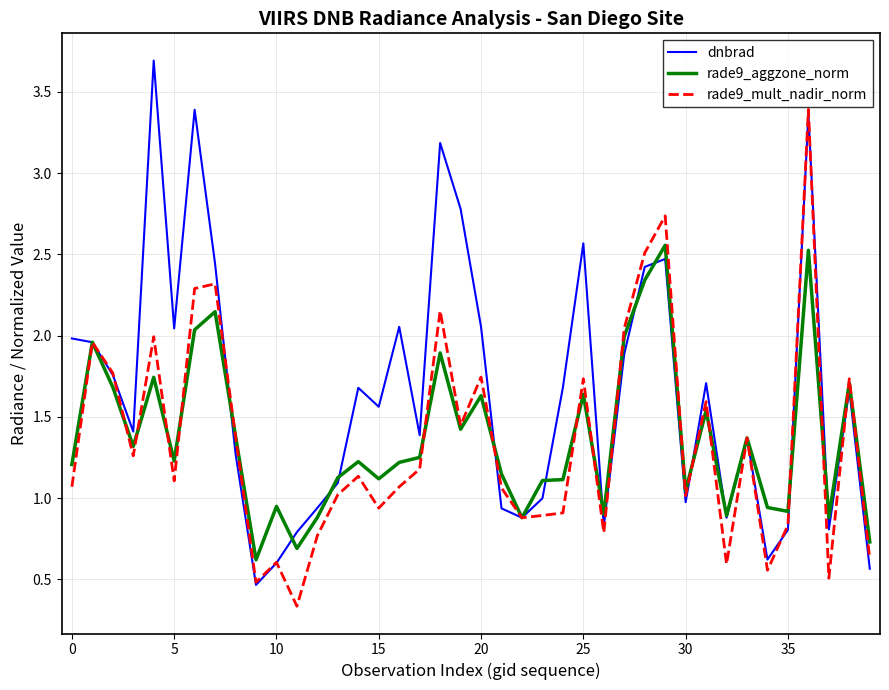

Rank the series by their maximum value, from lowest to highest.

rade9_aggzone_norm, rade9_mult_nadir_norm, dnbrad